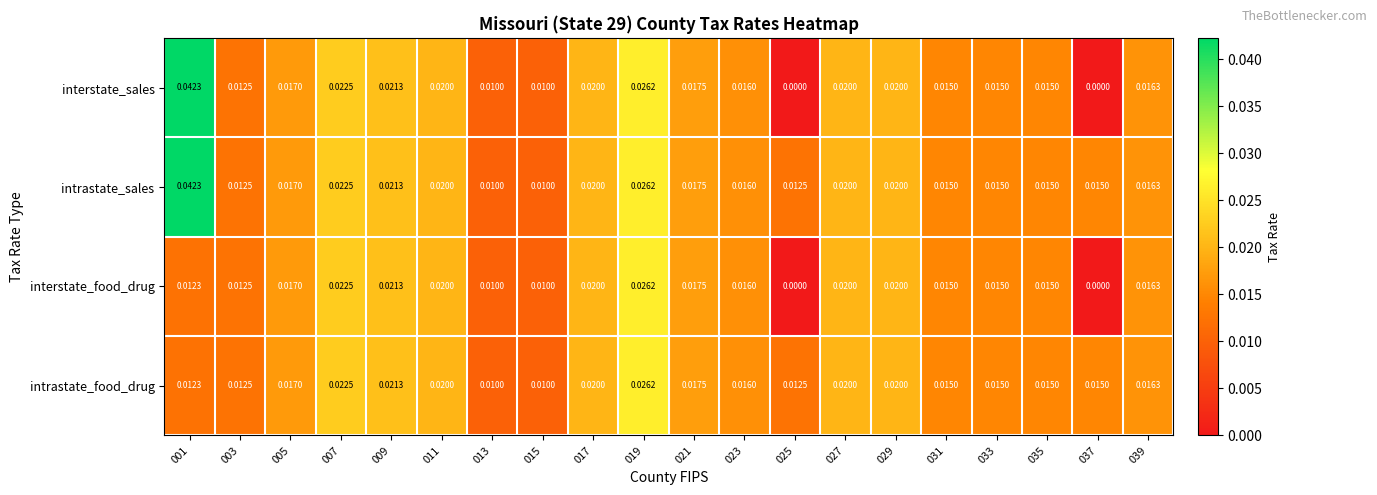

Which series has the largest total across all categories?

intrastate_sales